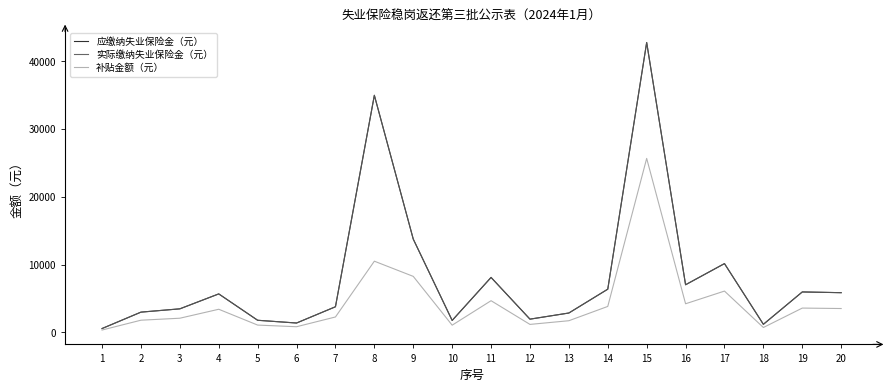

What is the smallest value displayed?

332.5